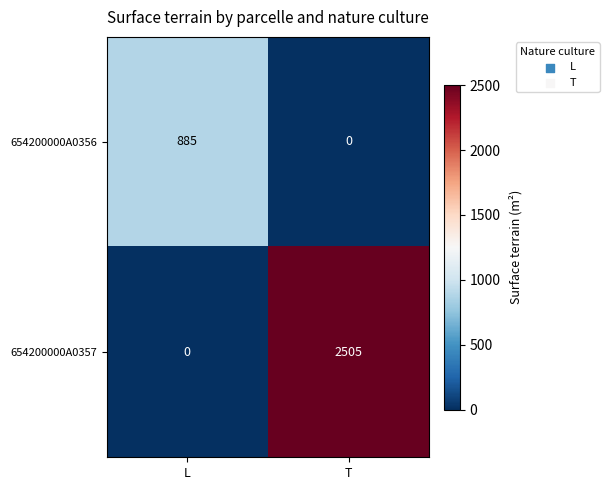

How many data points does each series have?

2